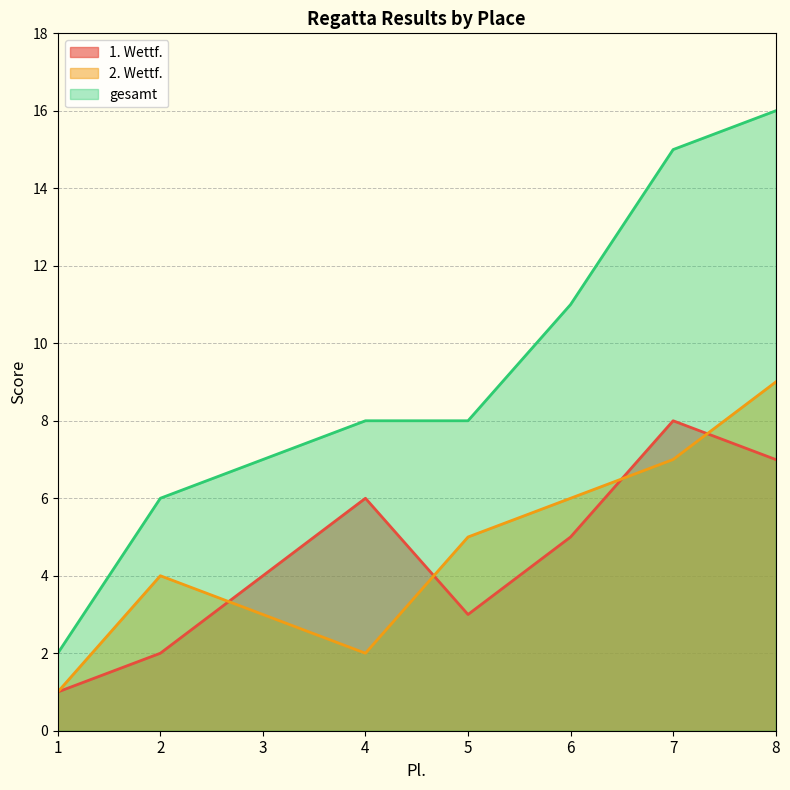

How many values in the 1. Wettf. series exceed 5?

3